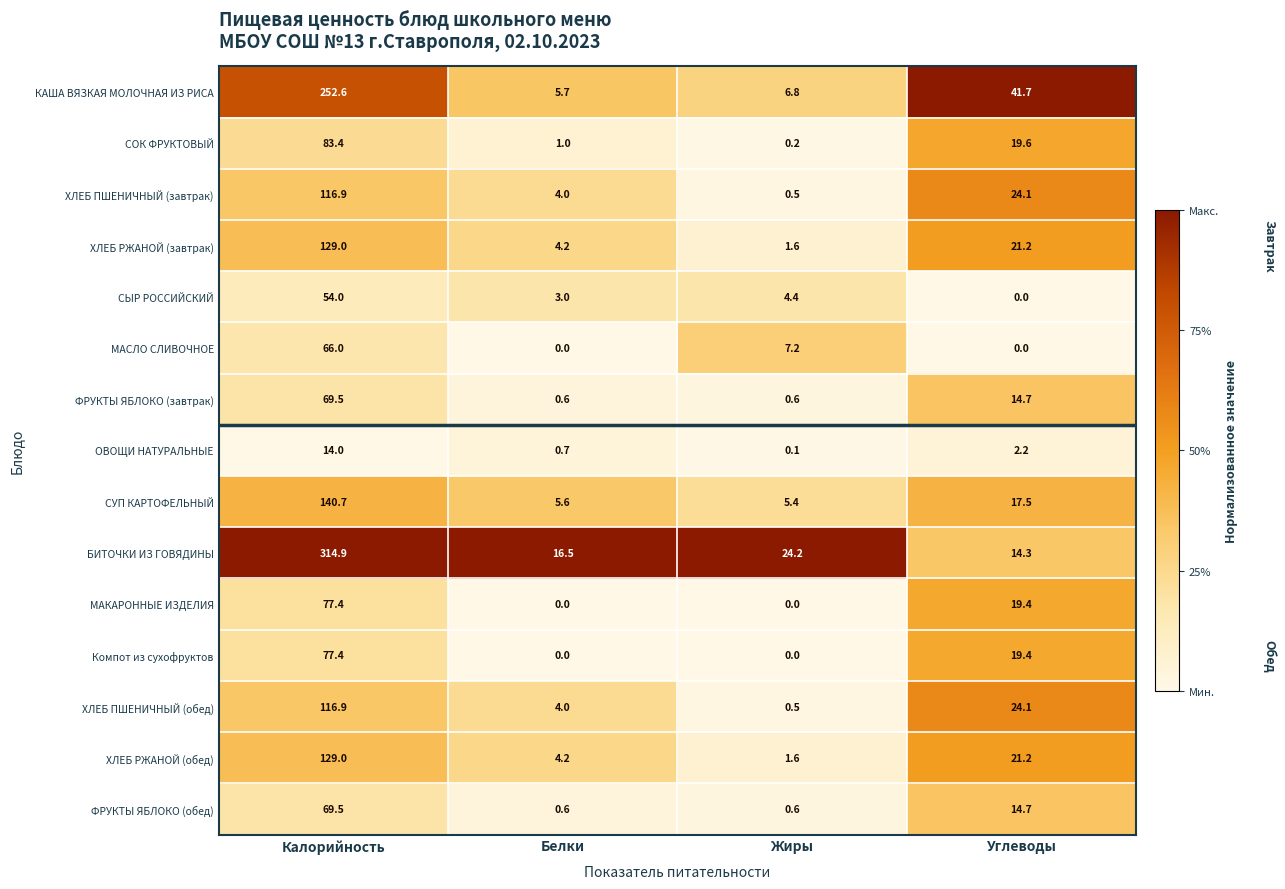

What is the difference between the highest and lowest values at Жиры?

24.2